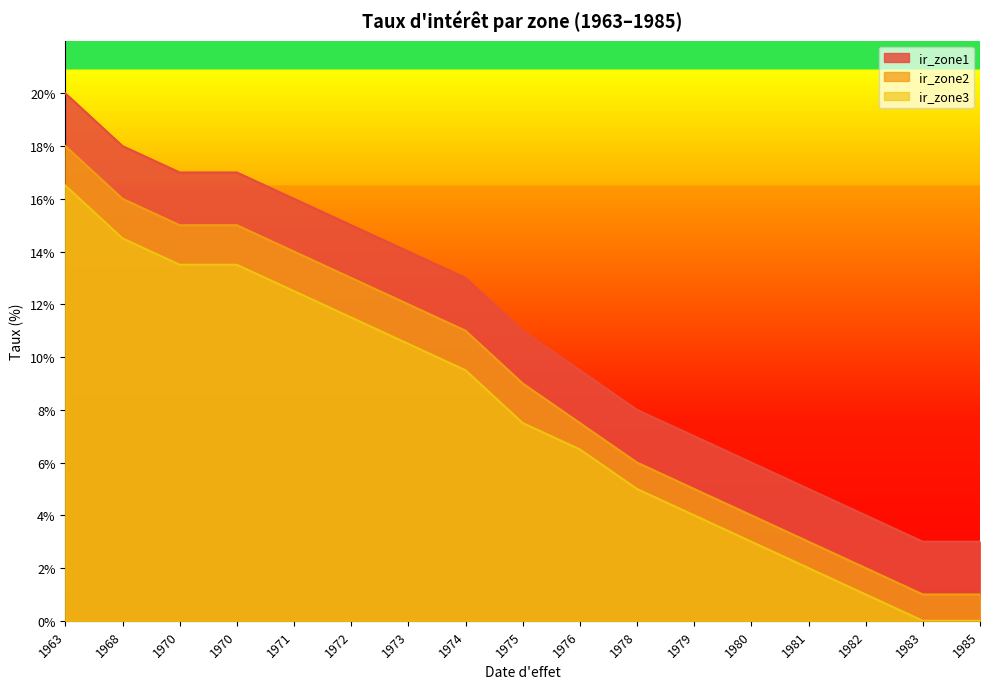

At 1963, list the series in order from smallest to largest.

ir_zone3, ir_zone2, ir_zone1